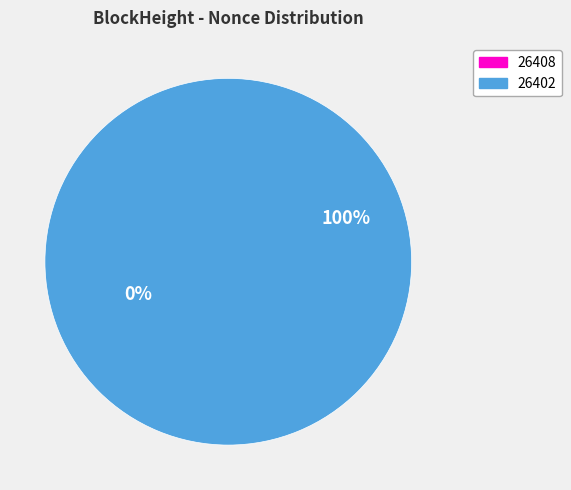

What is the smallest slice in the pie chart?

26408